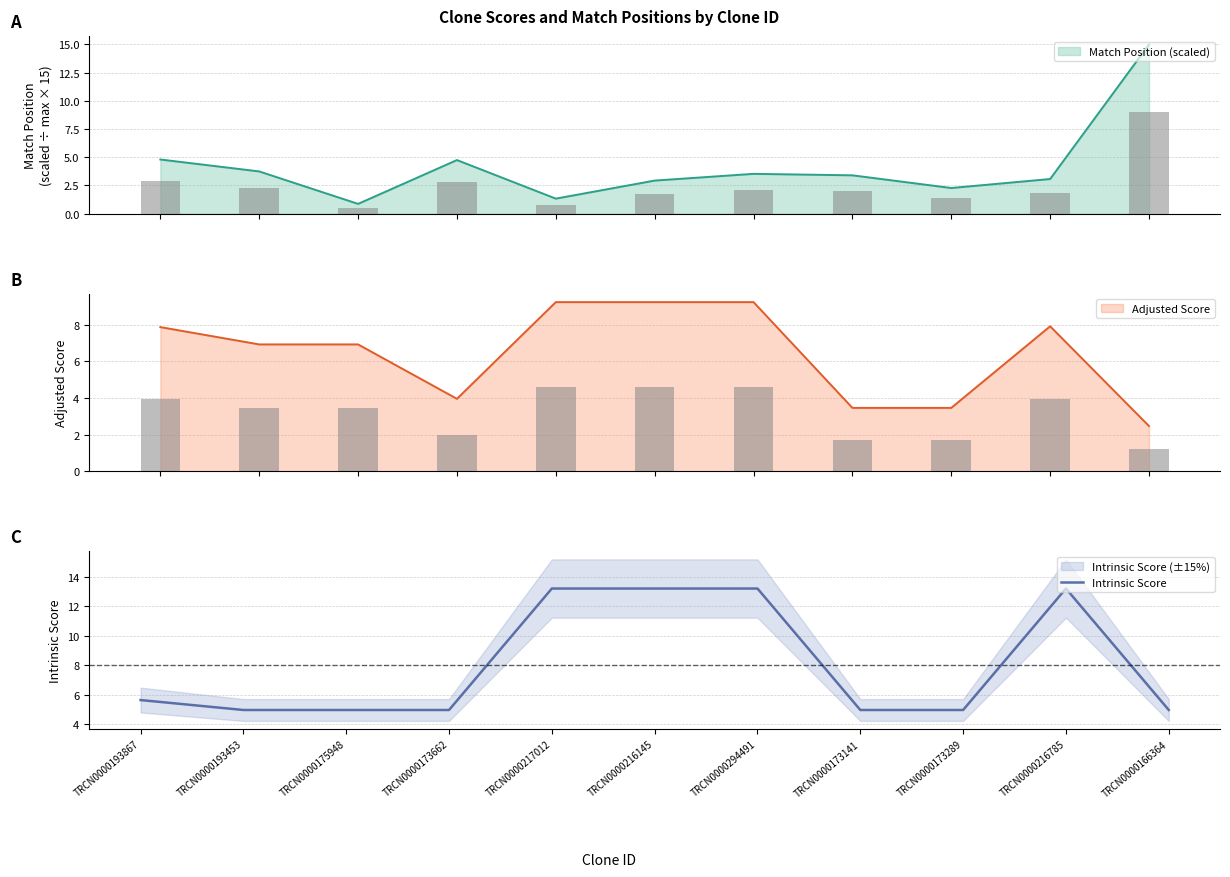

What is the label of the 4th bar from the right?

TRCN0000173141